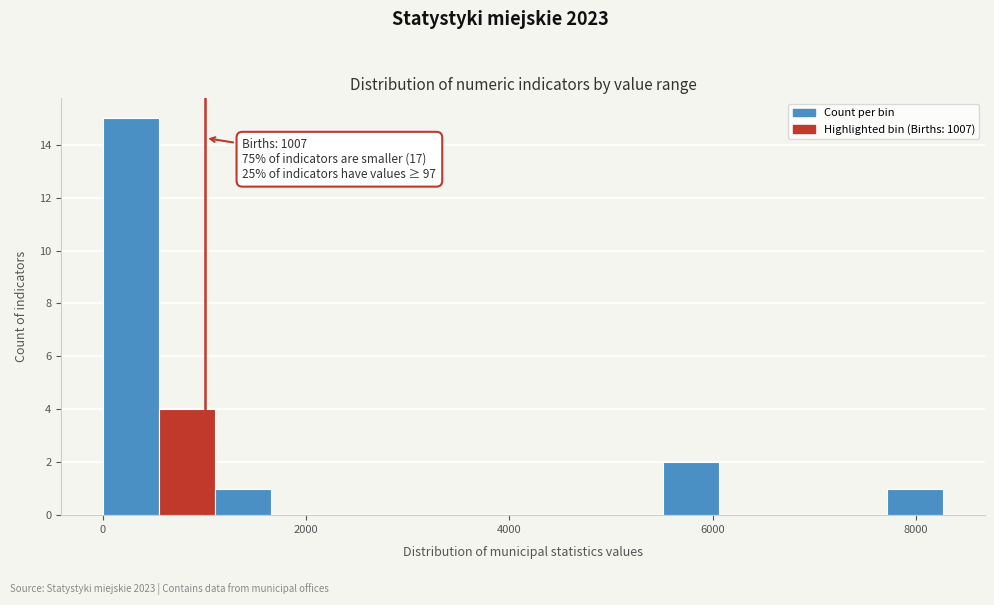

Around what value on the x-axis is the tallest bar? Give the approximate position of its centre, as read against the axis.

200